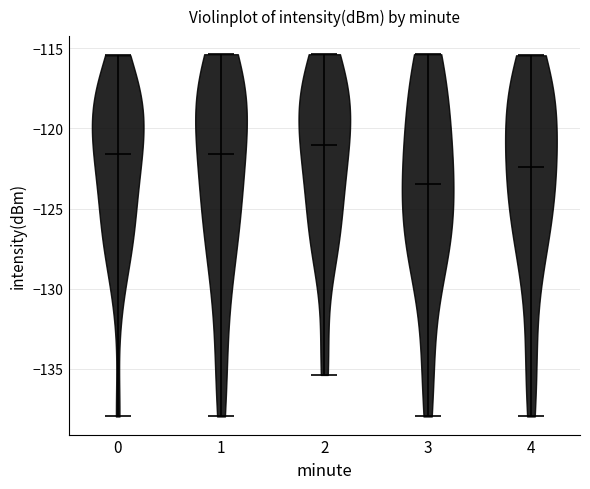

Reading left to right, read every violin against the y-axis: where its median line is, and the lowest and highest points it reaches. The values are not printed on the chart, so give them approximately, as read against the axis.

0: median line -121.5, lowest point -138.0, highest point -115.5
1: median line -121.5, lowest point -138.0, highest point -115.5
2: median line -121.0, lowest point -135.5, highest point -115.5
3: median line -123.5, lowest point -138.0, highest point -115.5
4: median line -122.5, lowest point -138.0, highest point -115.5